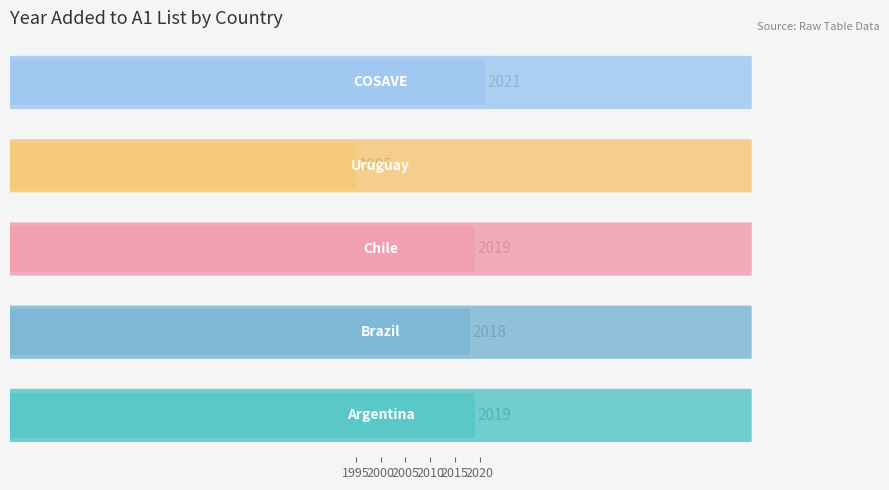

What is the maximum value shown in the chart?

2021